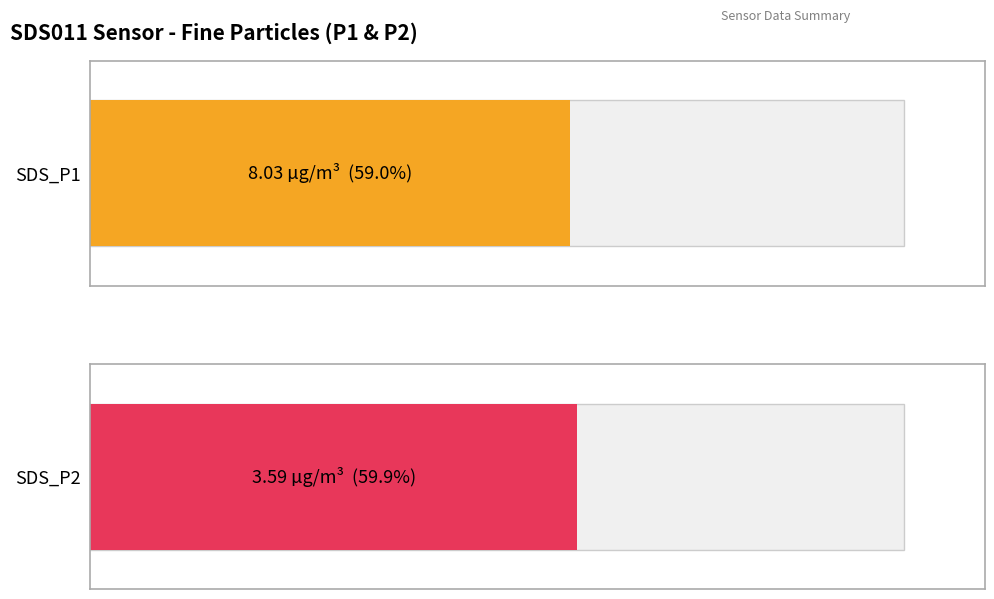

Rank the series at 00:42 from highest to lowest value.

SDS_P1, SDS_P2